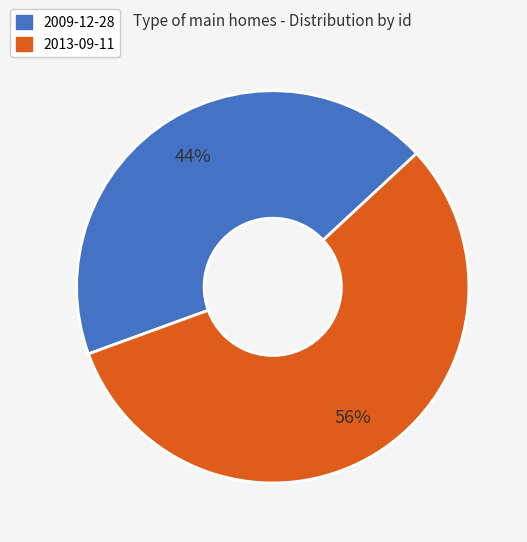

Combined, do 2009-12-28 and 2013-09-11 account for over 50%?

Yes